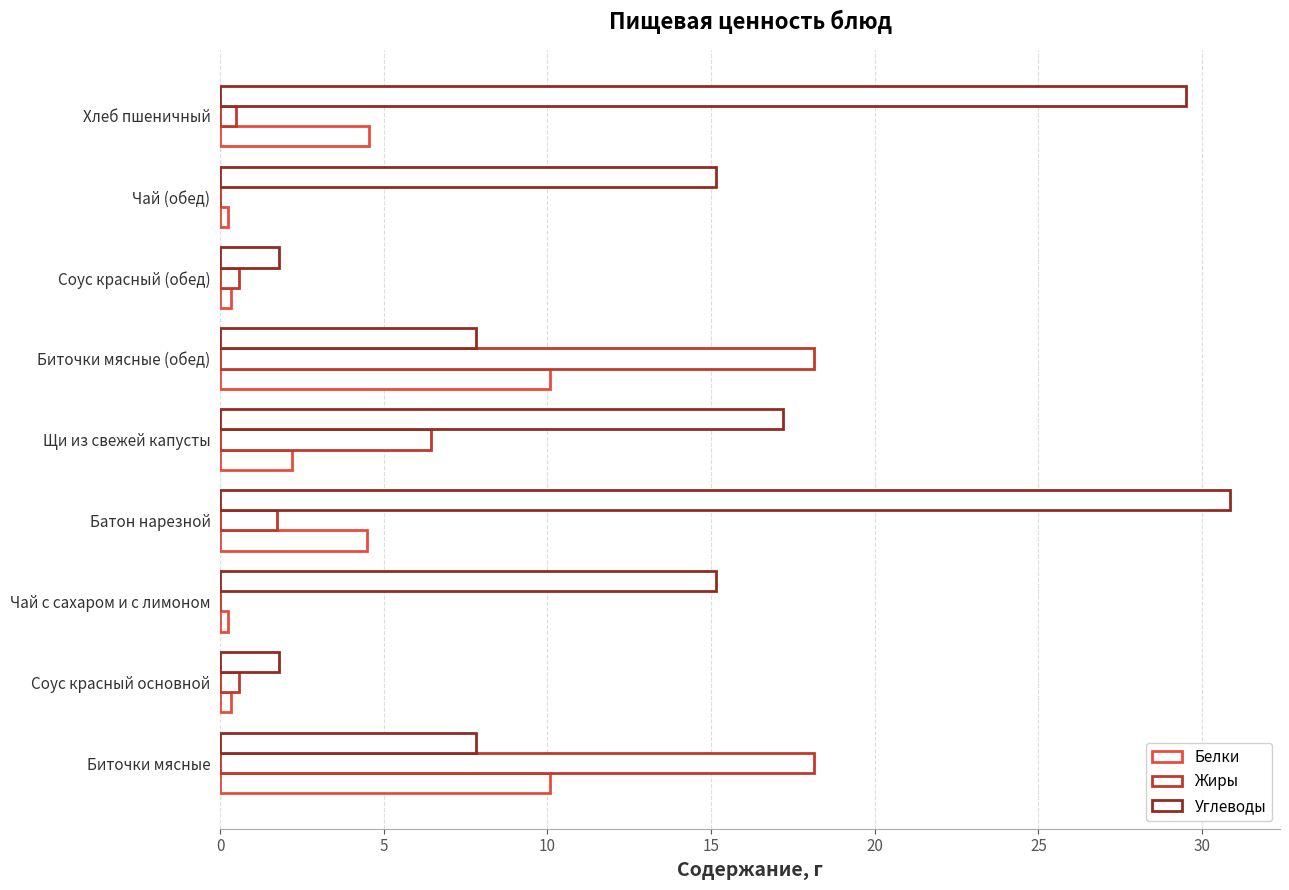

Count the number of categories in the chart.

9